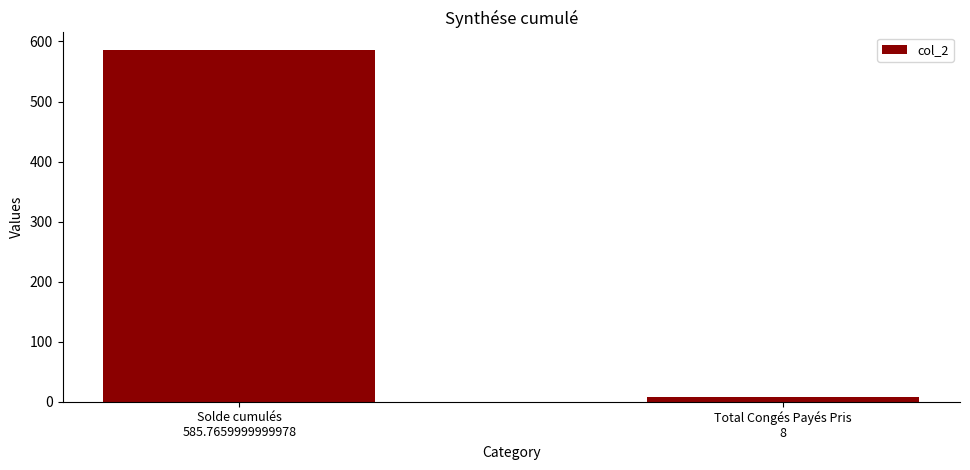

Rank the categories by value from lowest to highest.

Total Congés Payés Pris
8, Solde cumulés
585.7659999999978